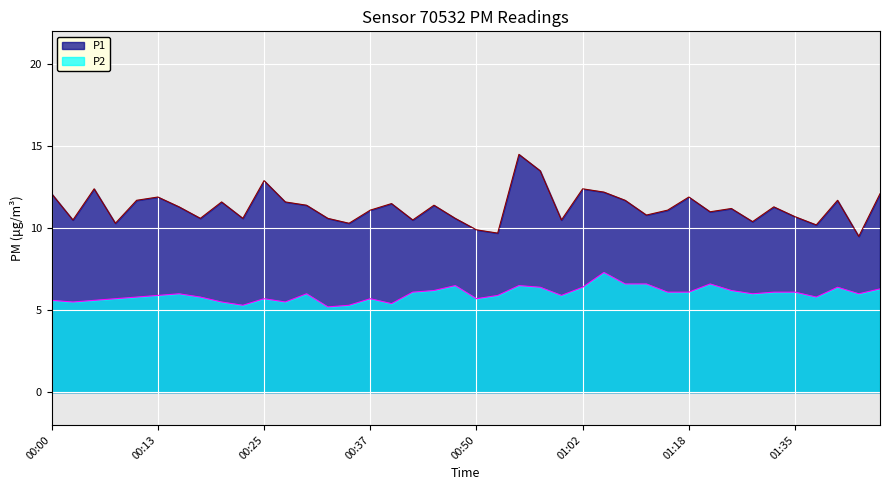

True or false: P2 and P1 cross at least once.

False